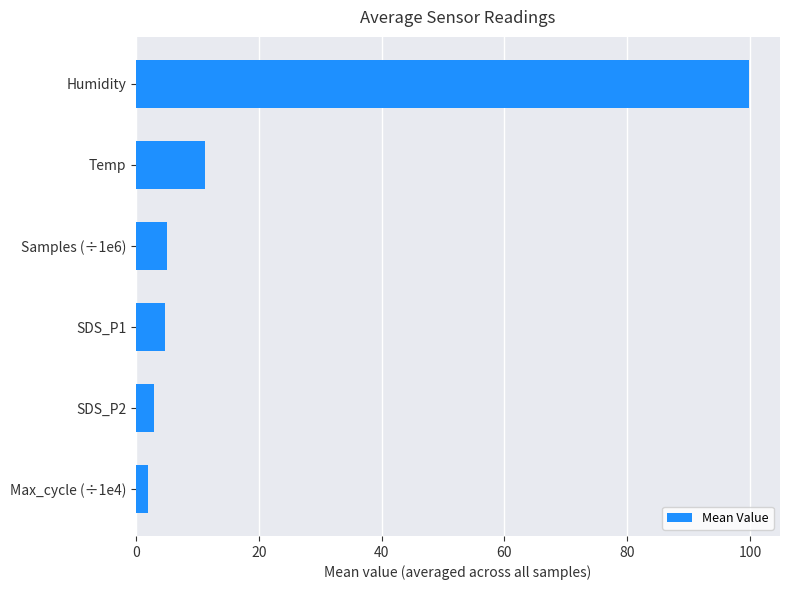

Approximately how many times larger is the value at SDS_P1 compared to SDS_P2?

1.6